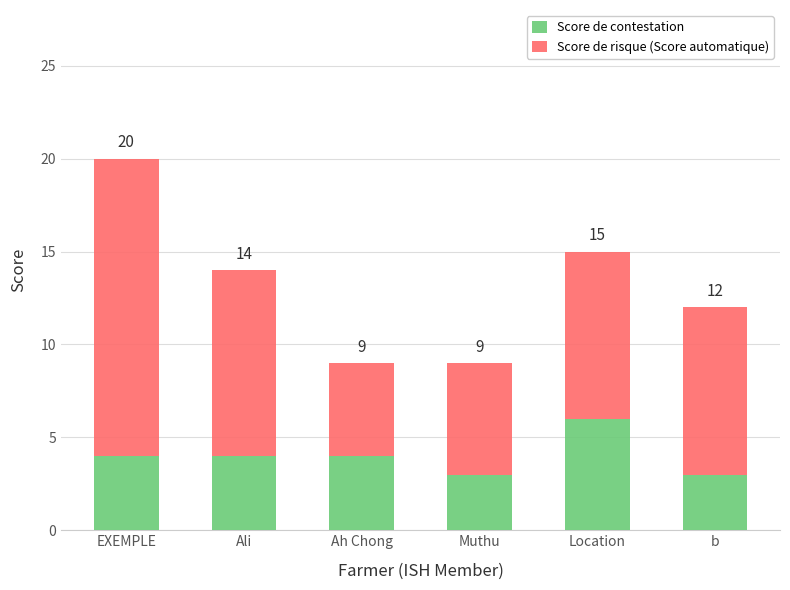

What are all the series names shown in the legend?

Score de contestation, Score de risque (Score automatique)